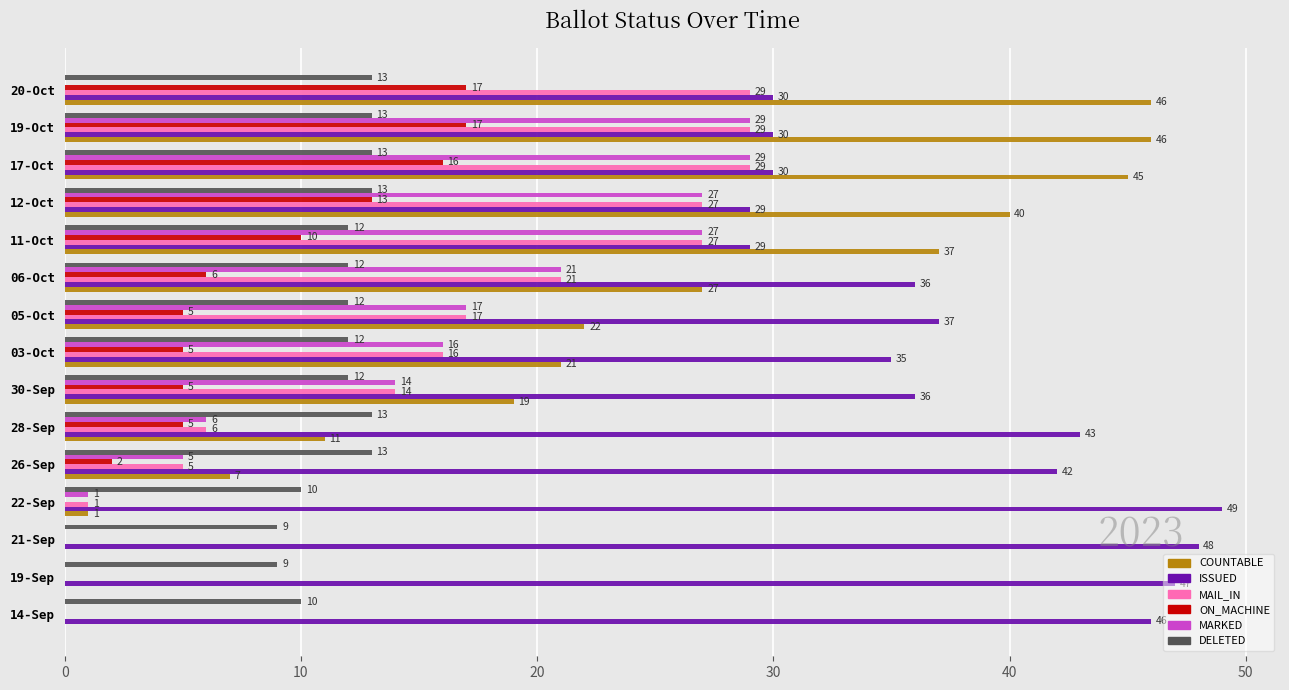

Is it true that ISSUED equals 17 at 30-Sep?

False